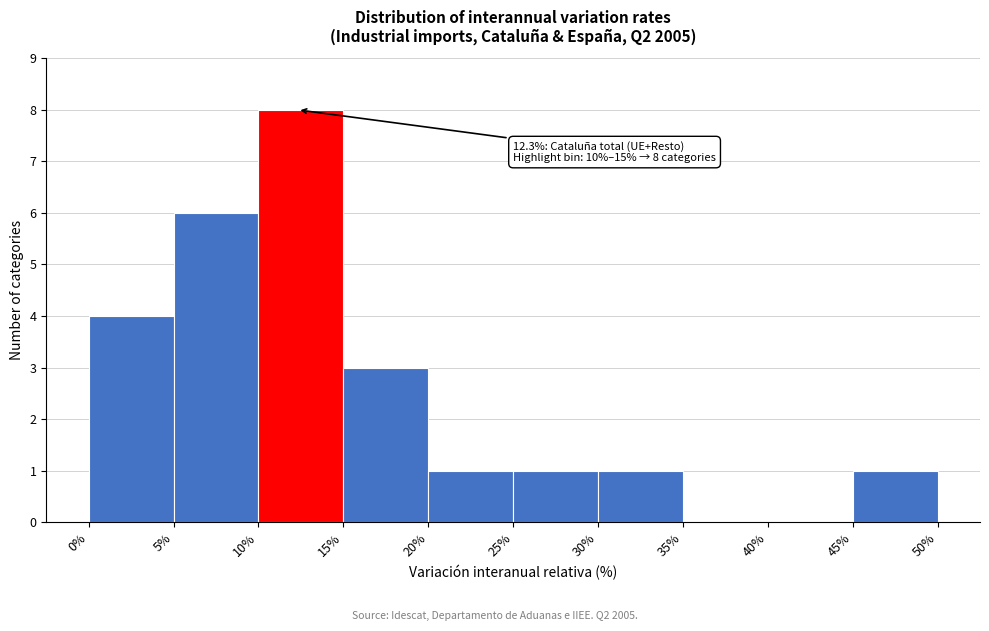

Over which range of the x-axis is the bar tallest?

10% to 15%